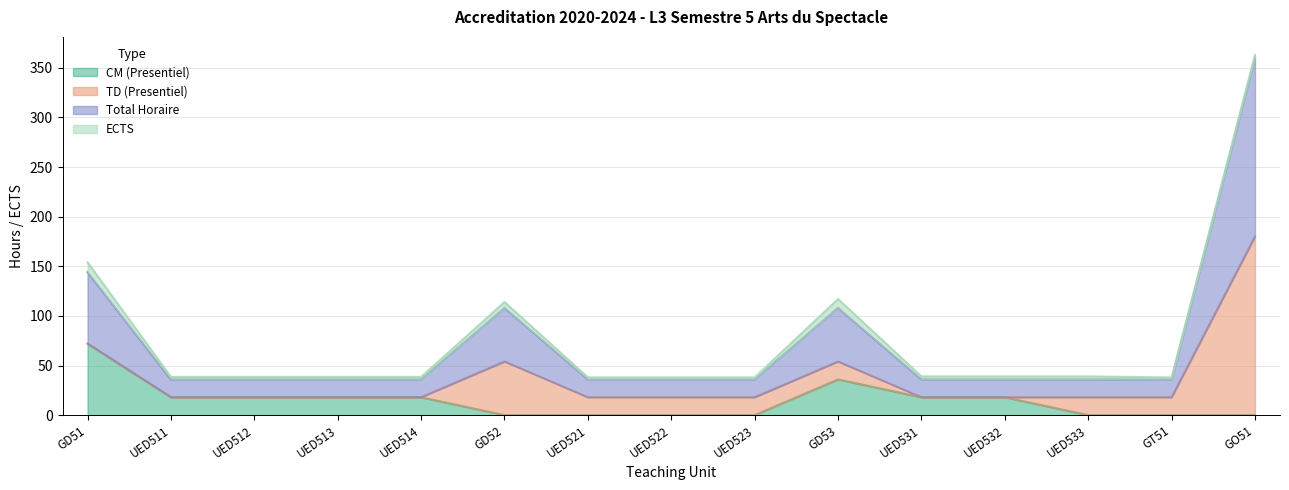

Is the value of Total Horaire at UED512 greater than the value of CM (Presentiel) at UED533?

Yes